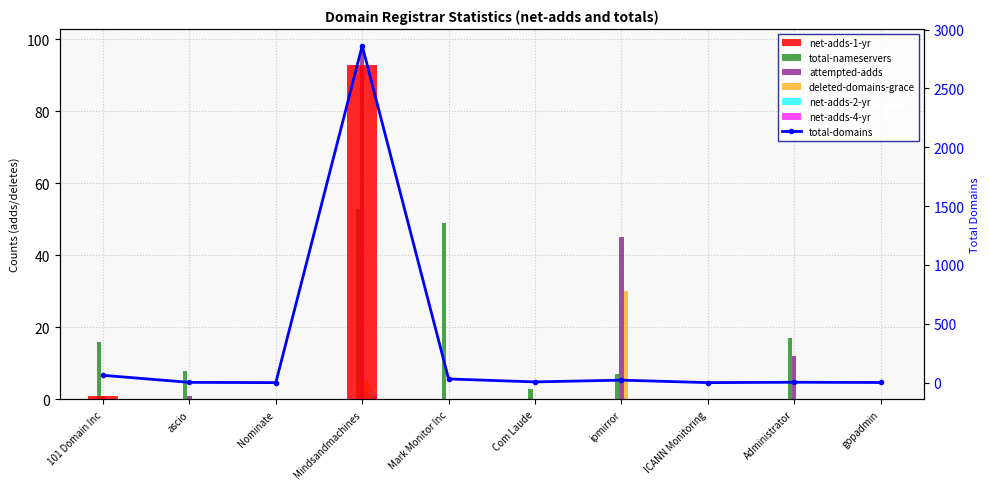

Rank the categories by deleted-domains-grace value from lowest to highest.

101 Domain Inc, ascio, Nominate, Mark Monitor Inc, Com Laude, ICANN Monitoring, Administrator, gopadmin, Mindsandmachines, ipmirror